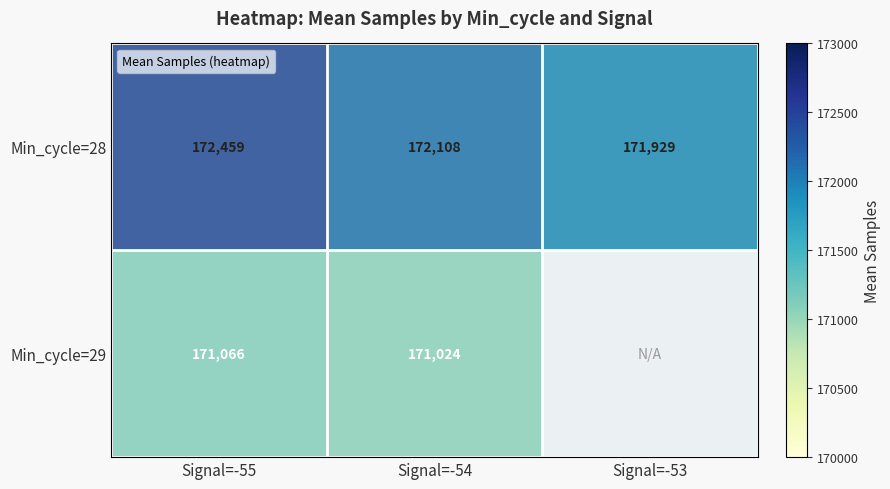

List the labels in order of Min_cycle=29 value, smallest first.

Signal=-53, Signal=-54, Signal=-55